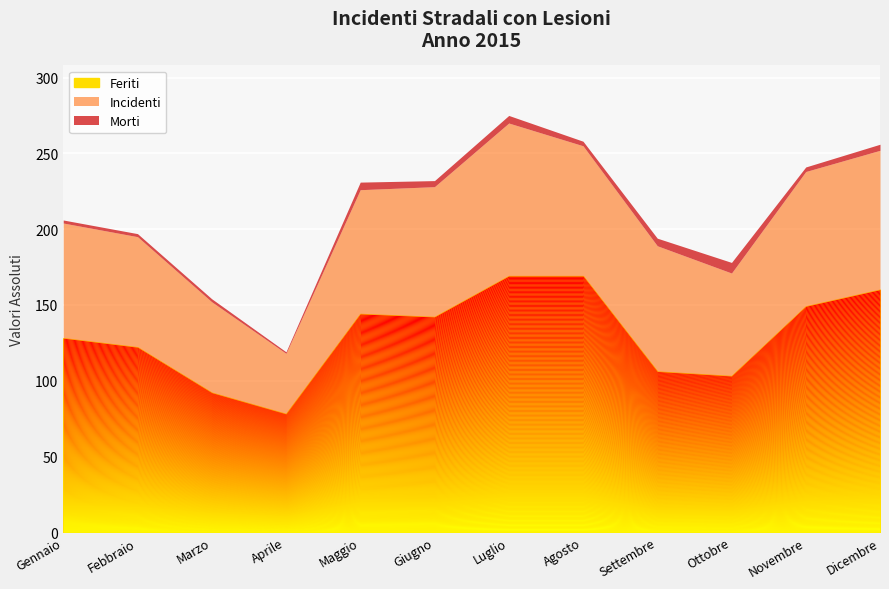

In Feriti, how many points are higher than both neighbors (excluding endpoints)?

1